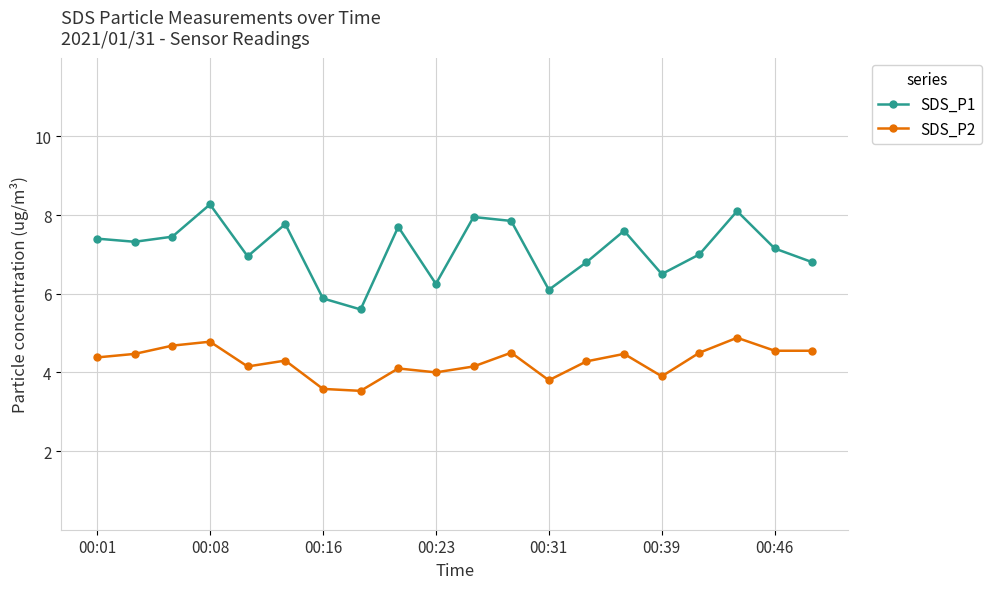

What is the sum of all SDS_P1 values?

142.4